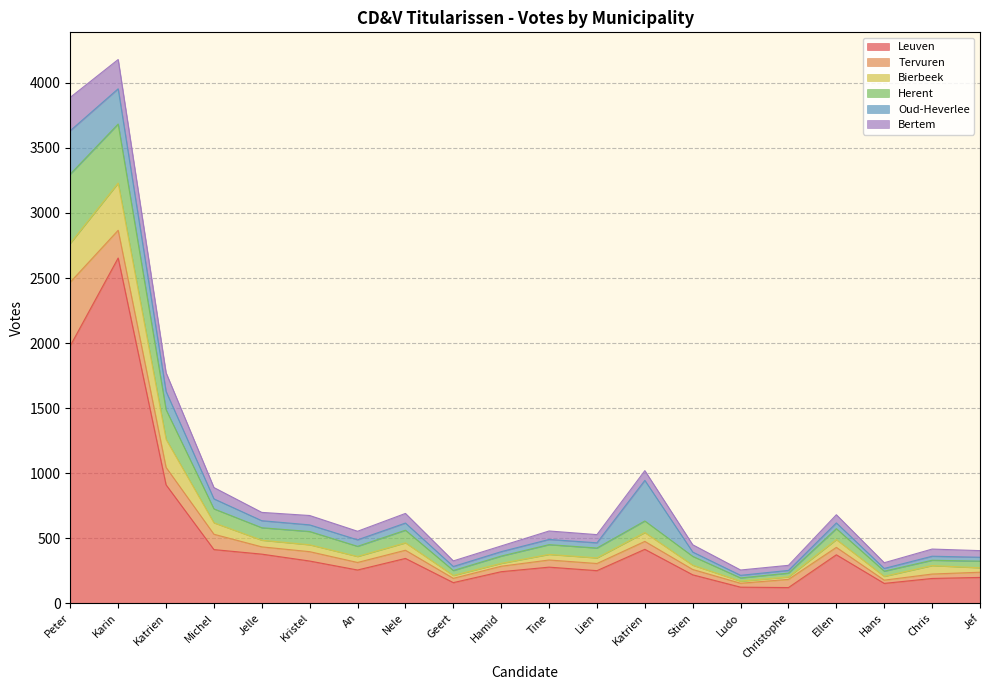

How many lines are shown in the chart?

6